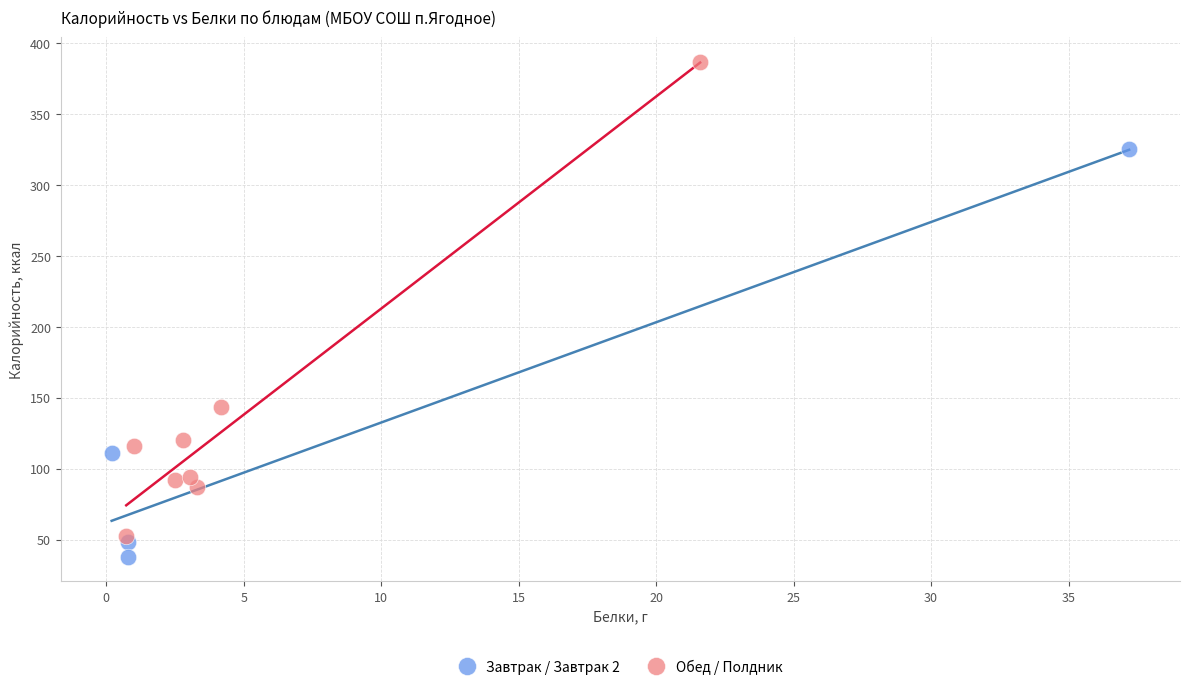

Which series contains the lowest Y value?

Завтрак / Завтрак 2